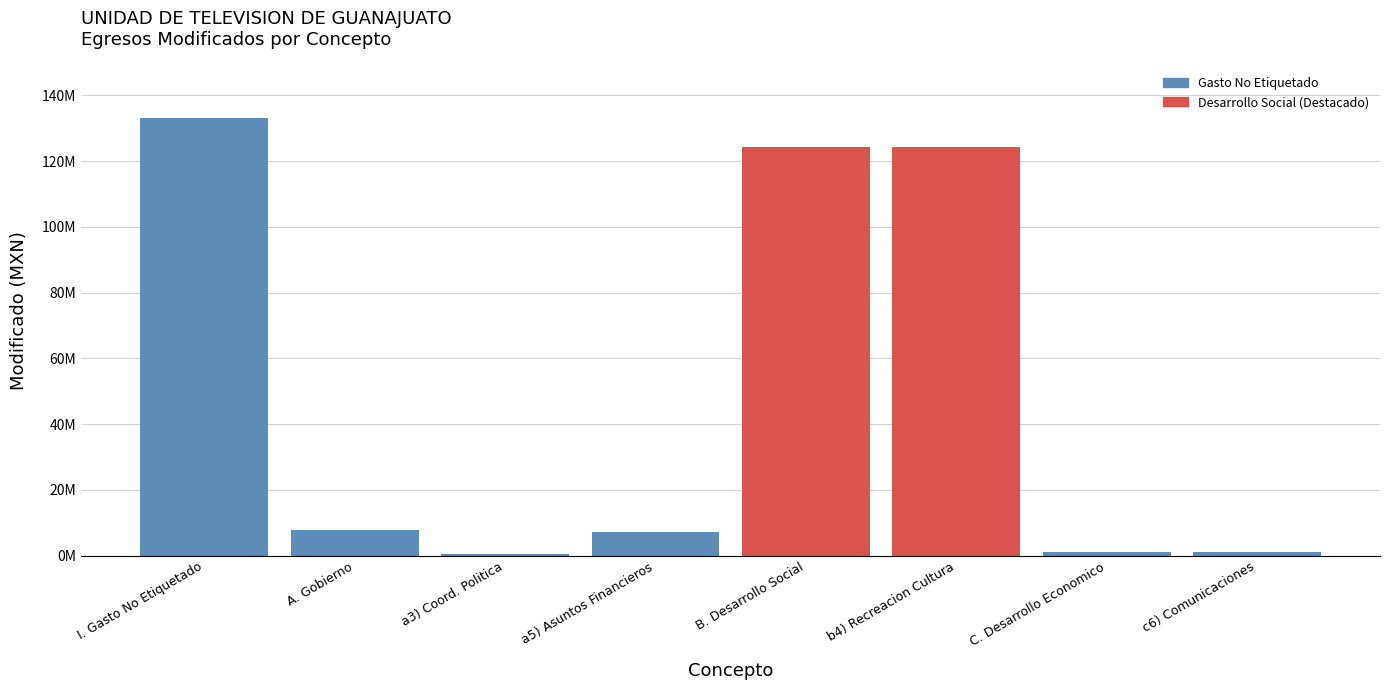

Are the bars horizontal?

No